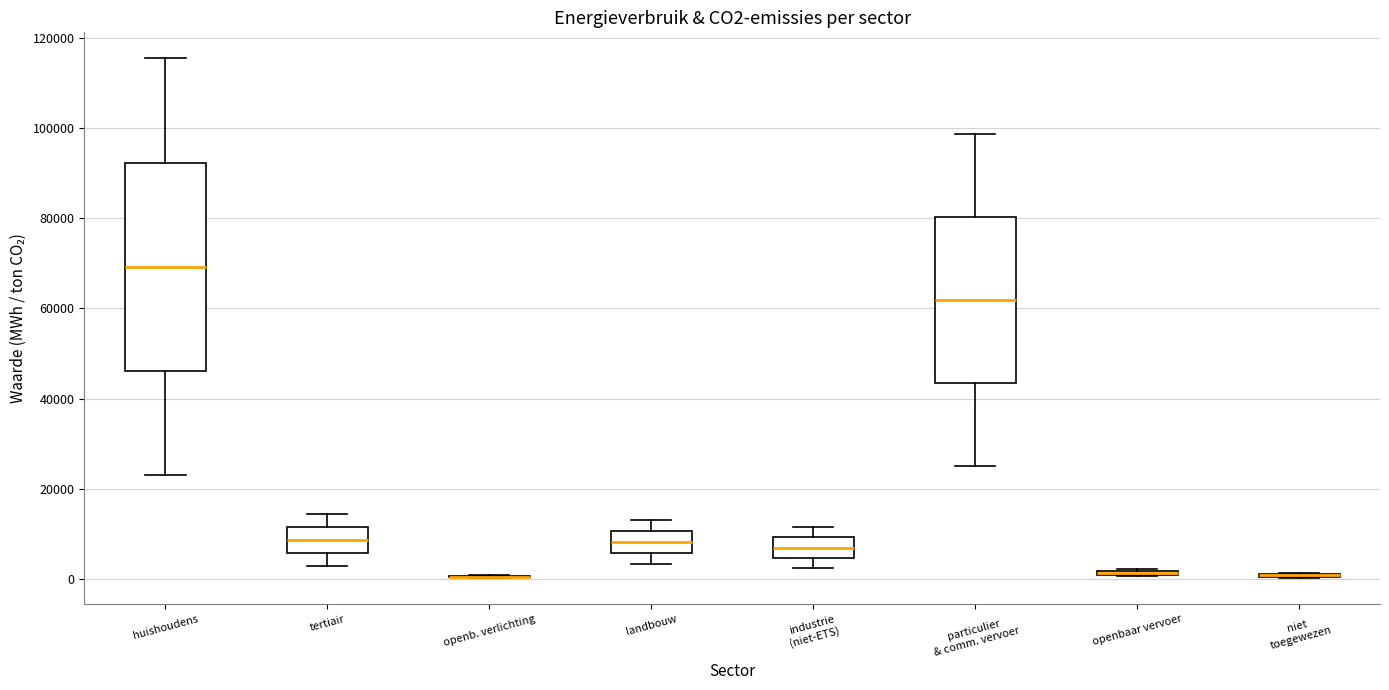

Where does the median line of the box for tertiair sit on the y-axis? The values are not printed on the chart, so give them approximately, as read against the axis.

8000